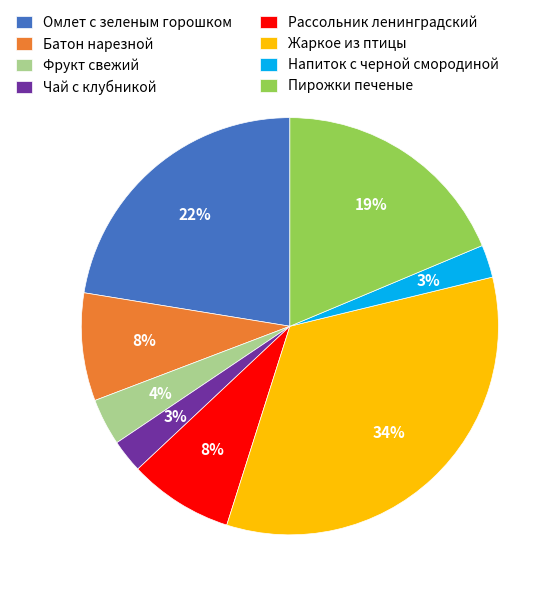

The Пирожки печеные slice represents 8% of the pie. True or false?

False